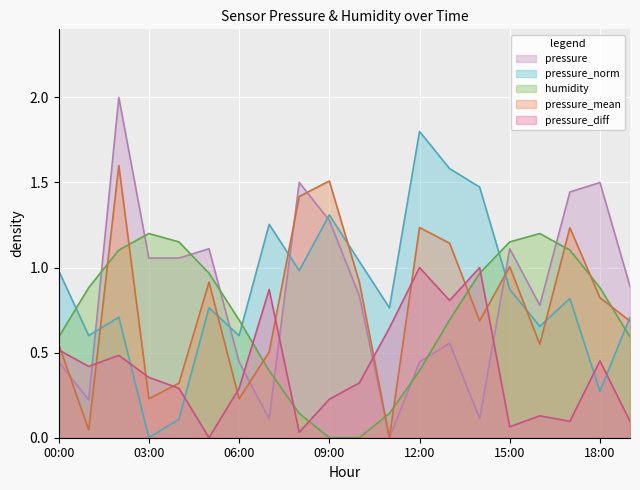

Where is the first local minimum for pressure?

01:00